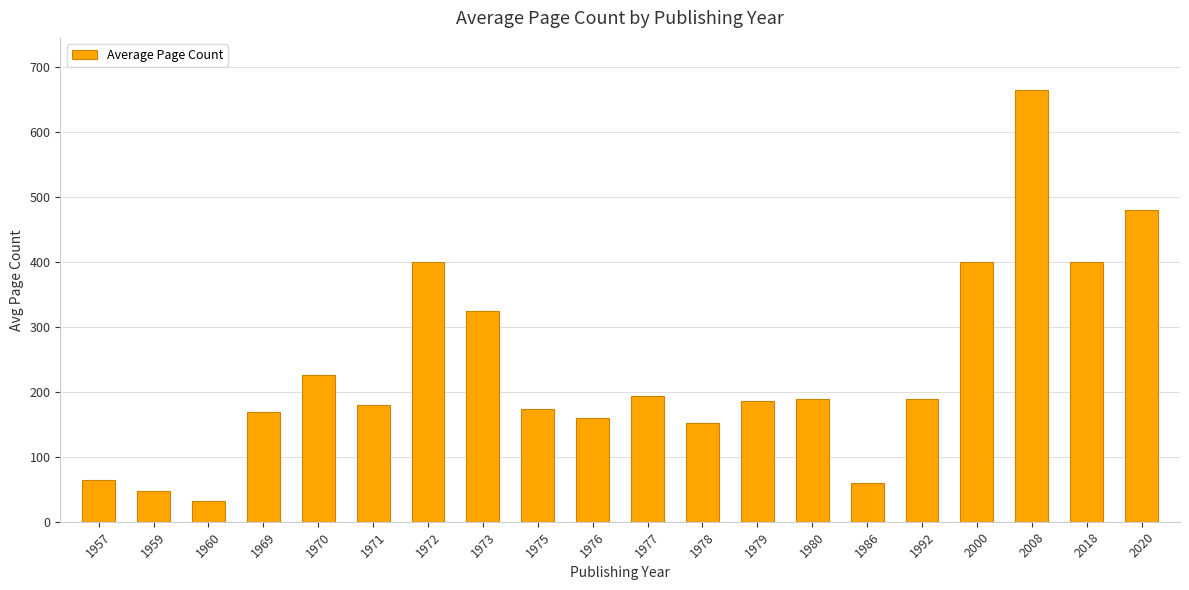

Between 1975 and 1978, which is larger?

1975